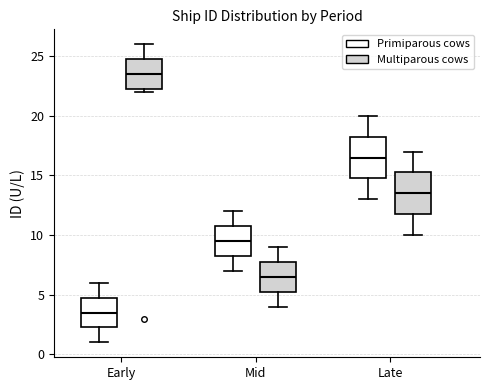

Reading left to right, transcribe this box plot: for each box, give where its median line is, the range the box spans, and where its two whiskers end, as read against the y-axis. The values are not printed on the chart, so give them approximately, as read against the axis.

Early (Primiparous cows): median 3.5, box 2.5 to 5.0, whiskers 1.0 to 6.0
Early (Multiparous cows): median 23.5, box 22.5 to 25.0, whiskers 22.0 to 26.0
Mid (Primiparous cows): median 9.5, box 8.5 to 11.0, whiskers 7.0 to 12.0
Mid (Multiparous cows): median 6.5, box 5.5 to 8.0, whiskers 4.0 to 9.0
Late (Primiparous cows): median 16.5, box 15.0 to 18.5, whiskers 13.0 to 20.0
Late (Multiparous cows): median 13.5, box 12.0 to 15.5, whiskers 10.0 to 17.0